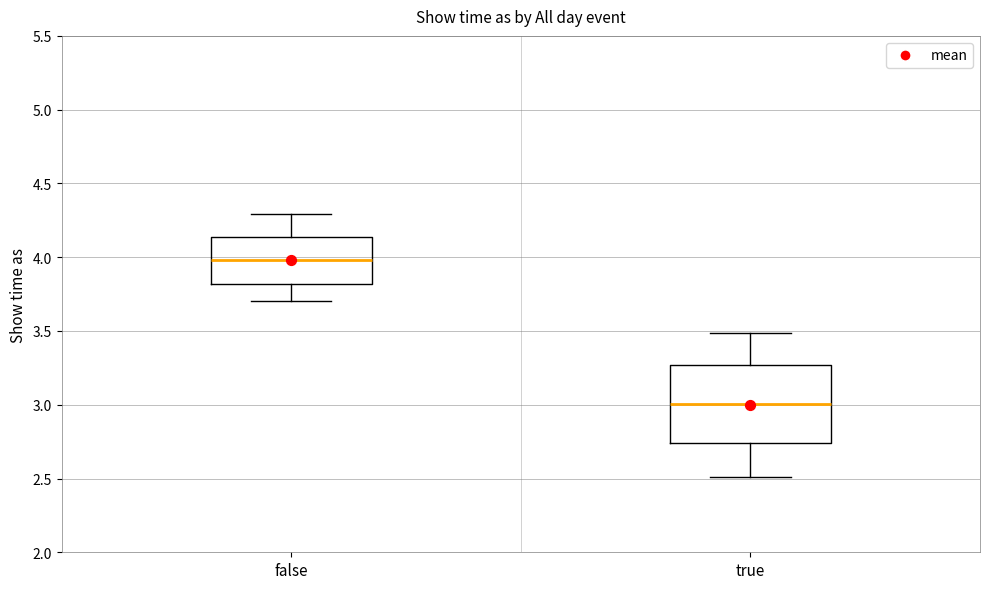

Reading left to right, read every box against the y-axis: the position of its median line, the range the box covers, and the ends of its whiskers. The values are not printed on the chart, so give them approximately, as read against the axis.

false: median 4.00, box 3.80 to 4.15, whiskers 3.70 to 4.30
true: median 3.00, box 2.75 to 3.25, whiskers 2.50 to 3.50